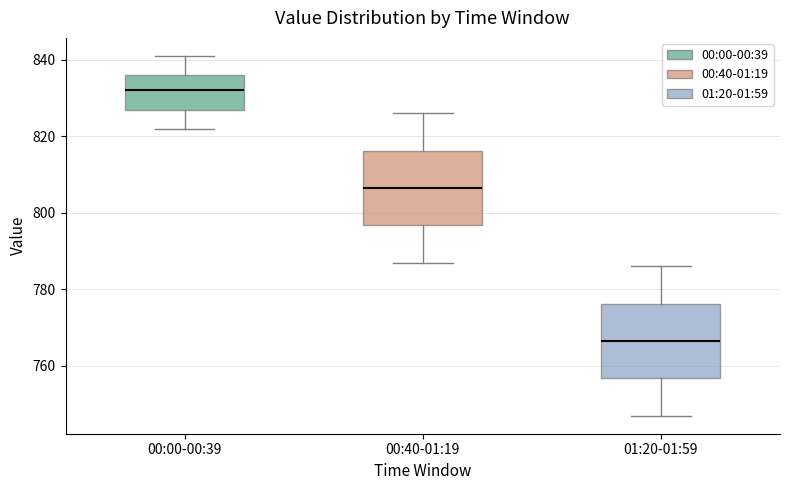

Where does the upper whisker of the box for 00:00-00:39 end on the y-axis? The values are not printed on the chart, so give them approximately, as read against the axis.

842